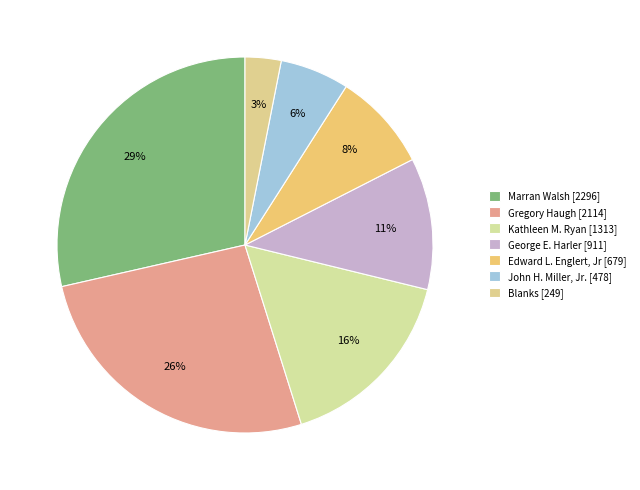

Which has a higher value, George E. Harler or John H. Miller, Jr.?

George E. Harler